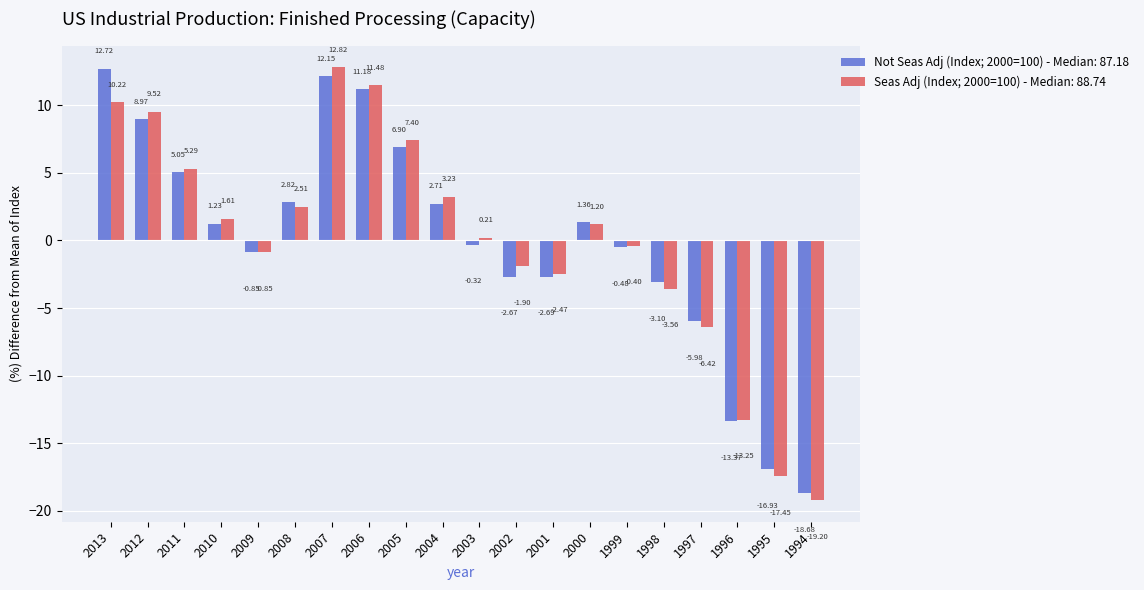

How many groups of bars are there?

20